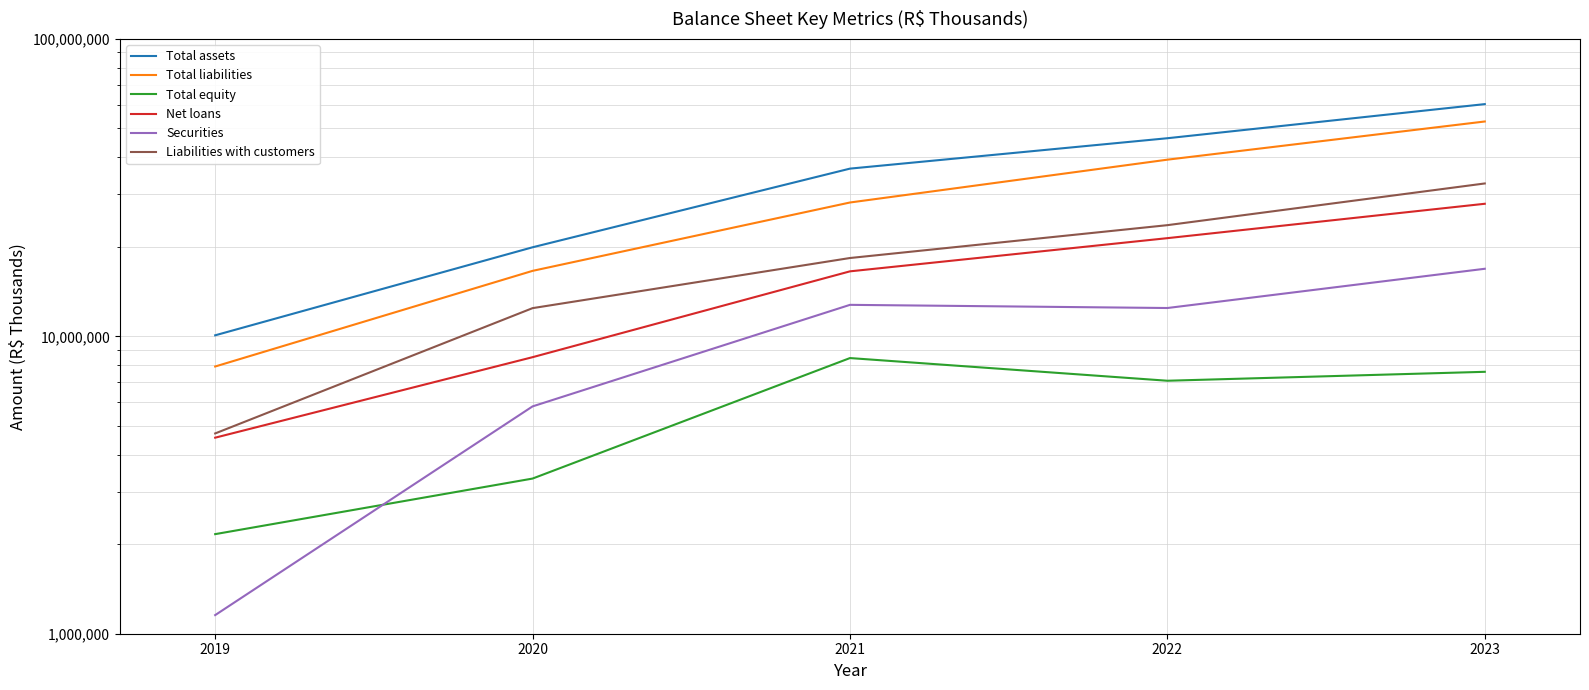

What value does the Total liabilities series have at 2022, to the nearest 10?

39254000